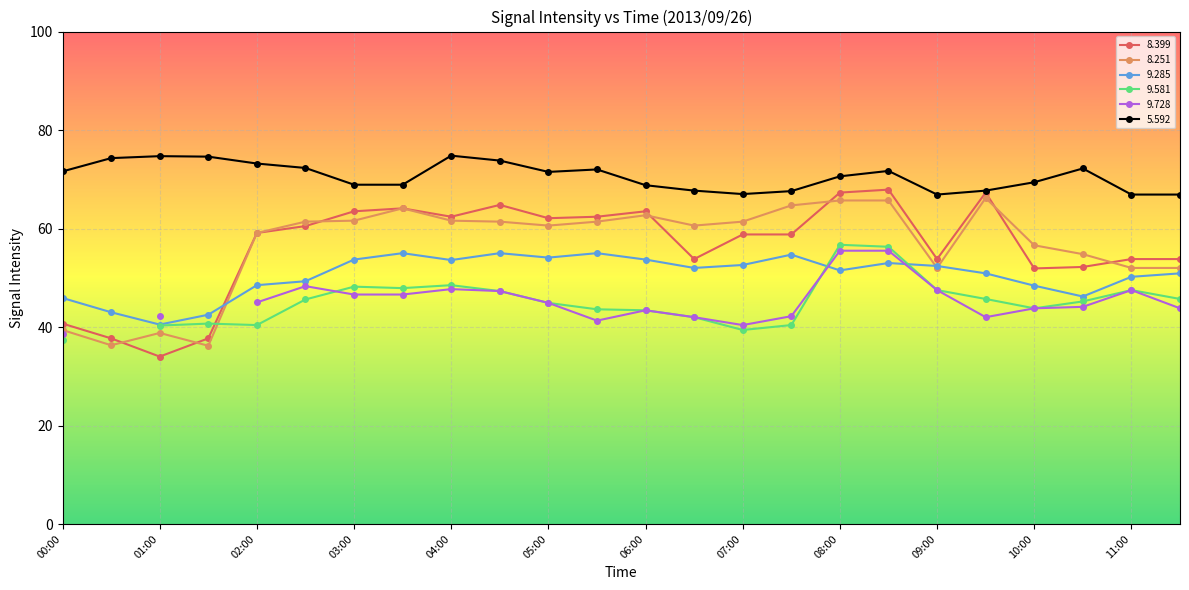

What is the maximum value shown in the chart?

74.8